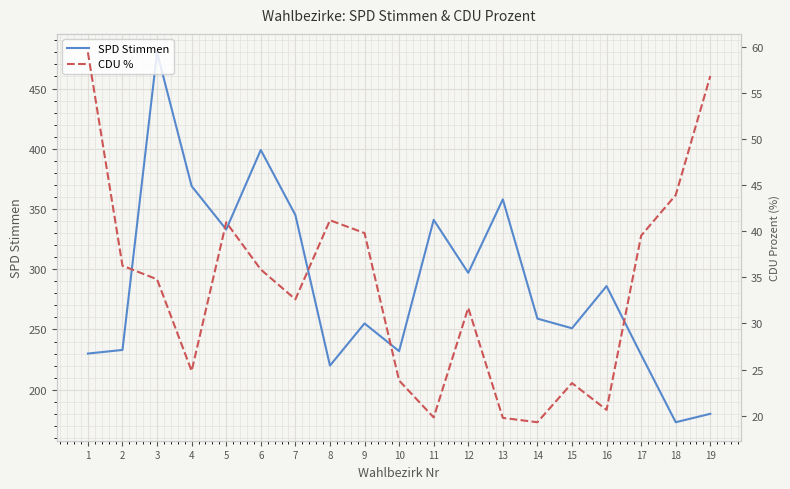

Rank the categories by SPD Stimmen value from highest to lowest.

3, 6, 4, 13, 7, 11, 5, 12, 16, 14, 9, 15, 2, 10, 1, 17, 8, 19, 18